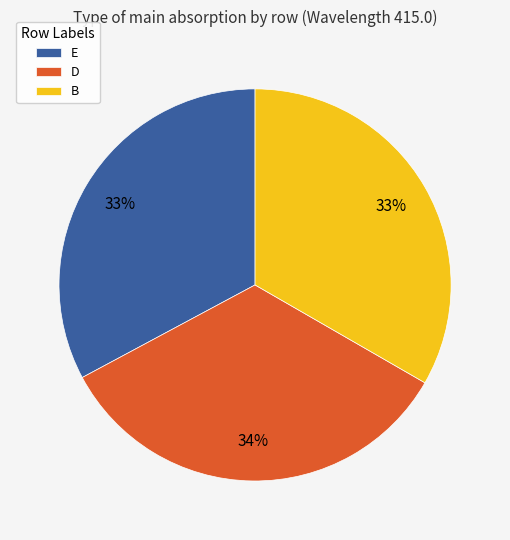

Which slice is the largest?

D